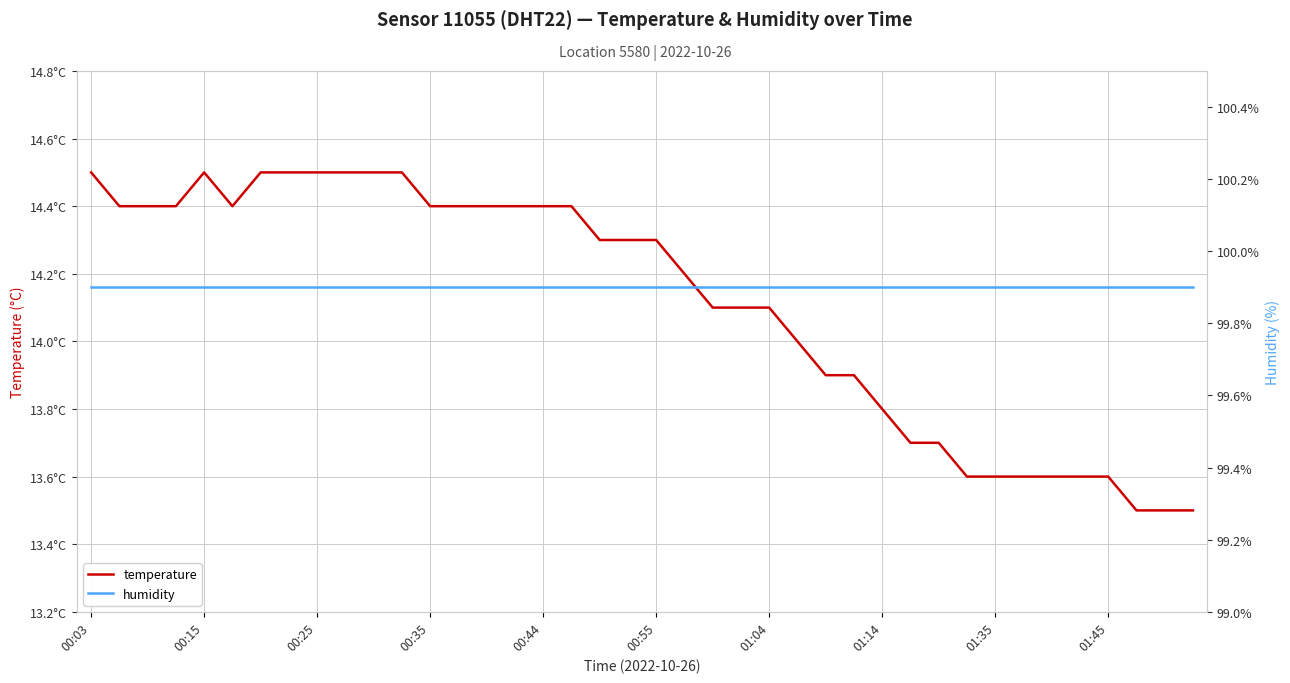

The temperature series shows 18.7 at 18. True or false?

False